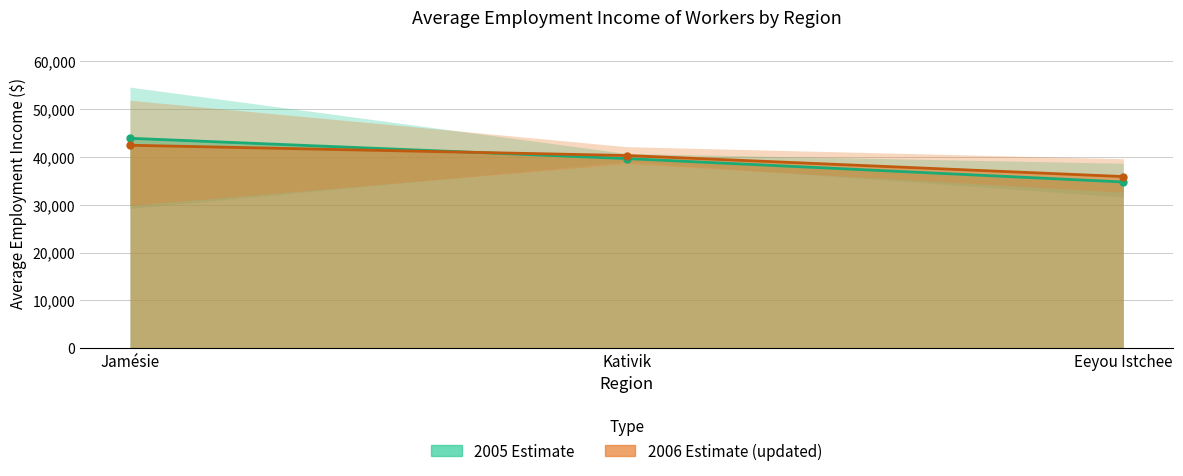

At which category does the chart reach its peak across all series?

Jamésie